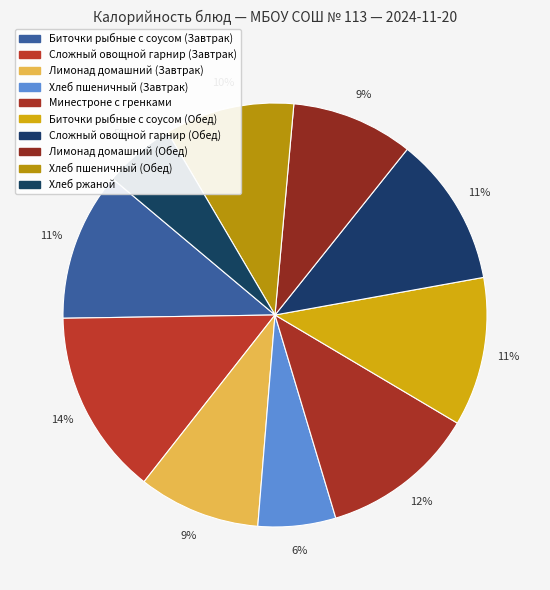

How many slices are in this pie chart?

10